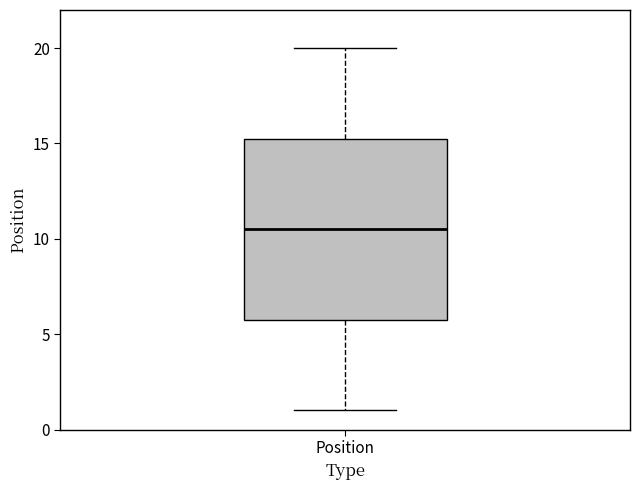

Read this box plot against the y-axis: the position of the median line, the range covered by the box, and the ends of both whiskers. The values are not printed on the chart, so give them approximately, as read against the axis.

median 10.5, box 6.0 to 15.5, whiskers 1.0 to 20.0